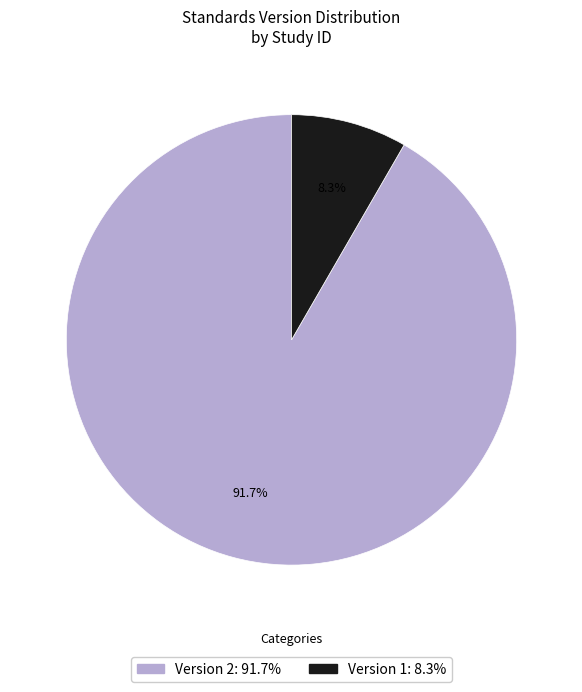

Which slice represents more than half of the pie?

Version 2: 91.7%